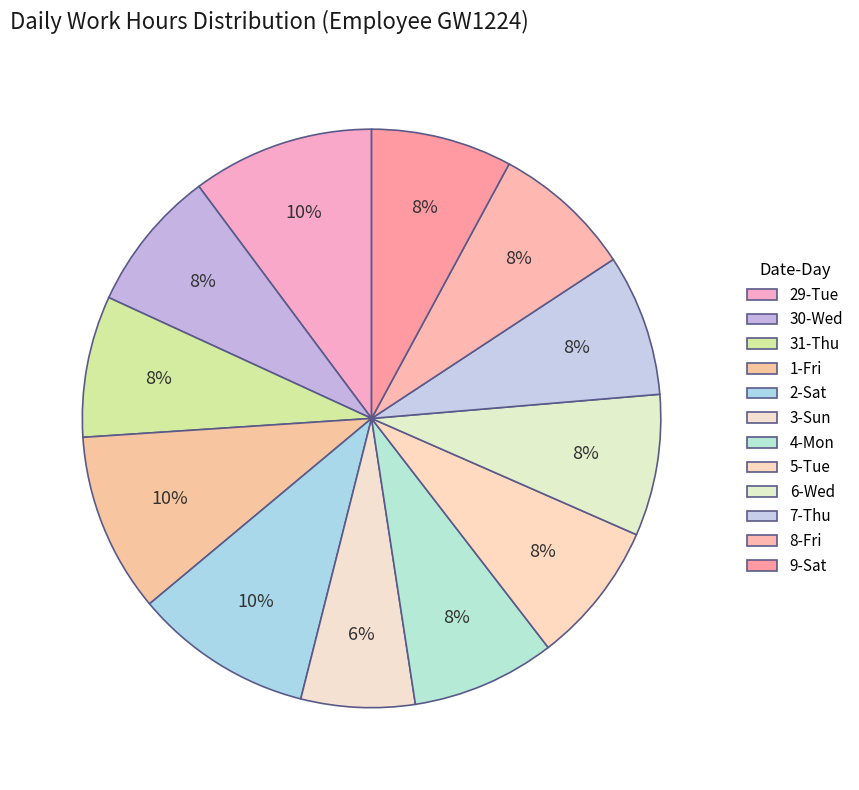

True or false: 30-Wed accounts for 1% of the total.

False